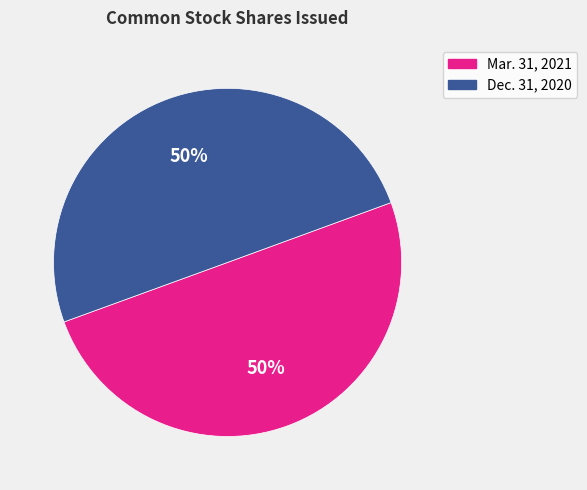

Do Dec. 31, 2020 and Mar. 31, 2021 together represent more than half of the pie?

Yes